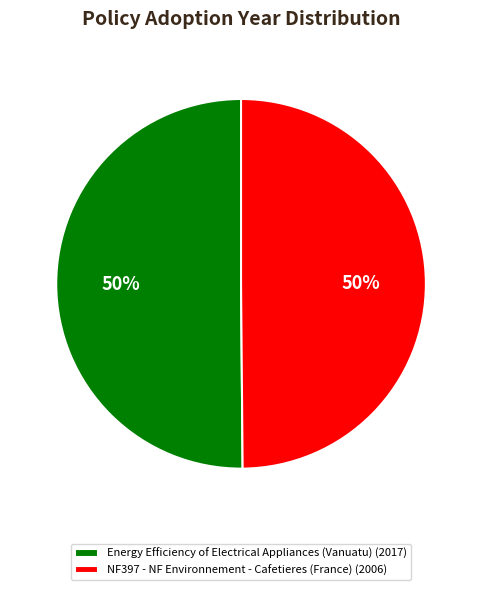

What is the ratio of the value at NF397 - NF Environnement - Cafetieres (France) to the value at Energy Efficiency of Electrical Appliances (Vanuatu)?

1.0